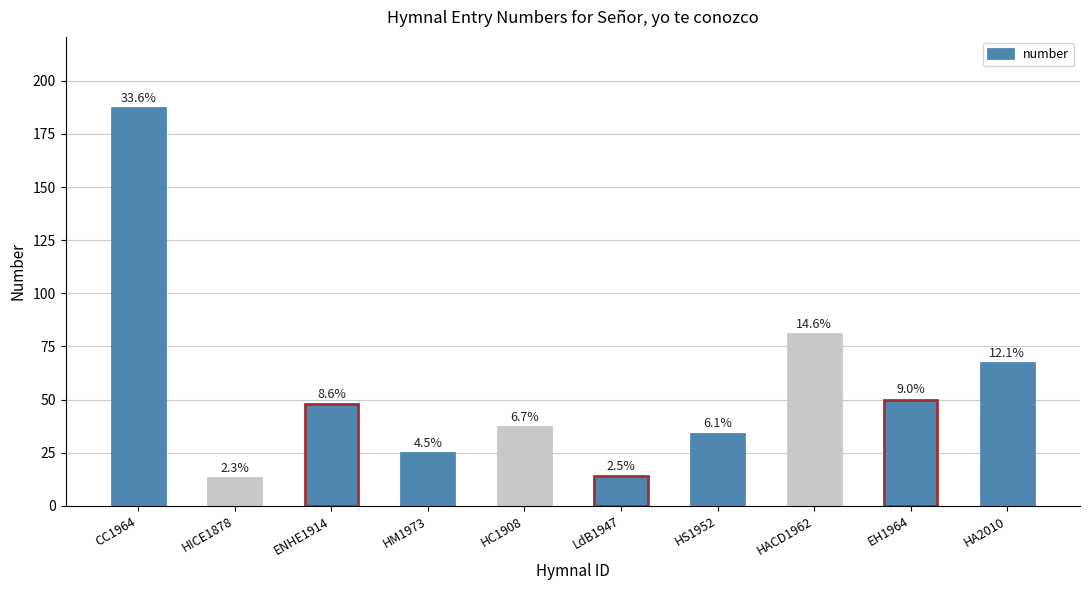

At which category does the chart reach its peak across all series?

CC1964